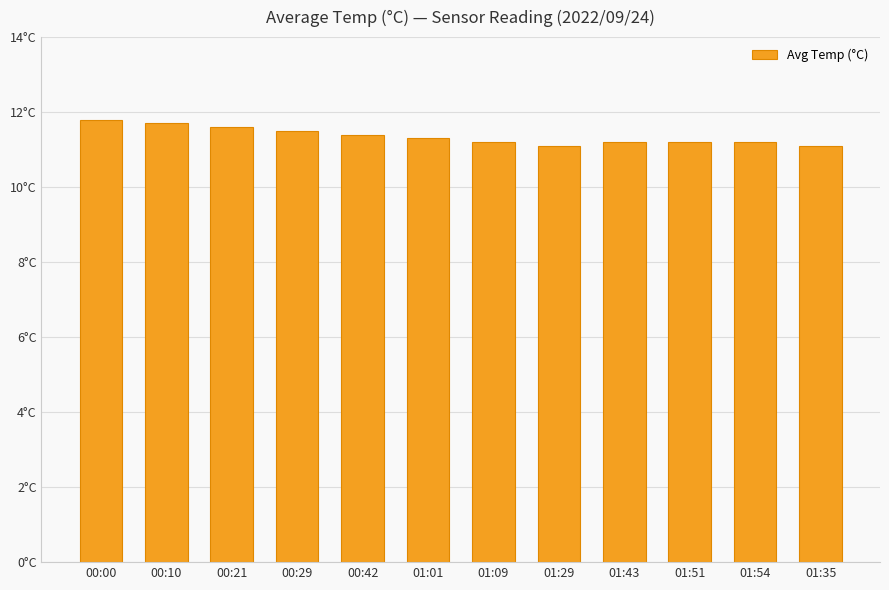

Are the bars horizontal?

No